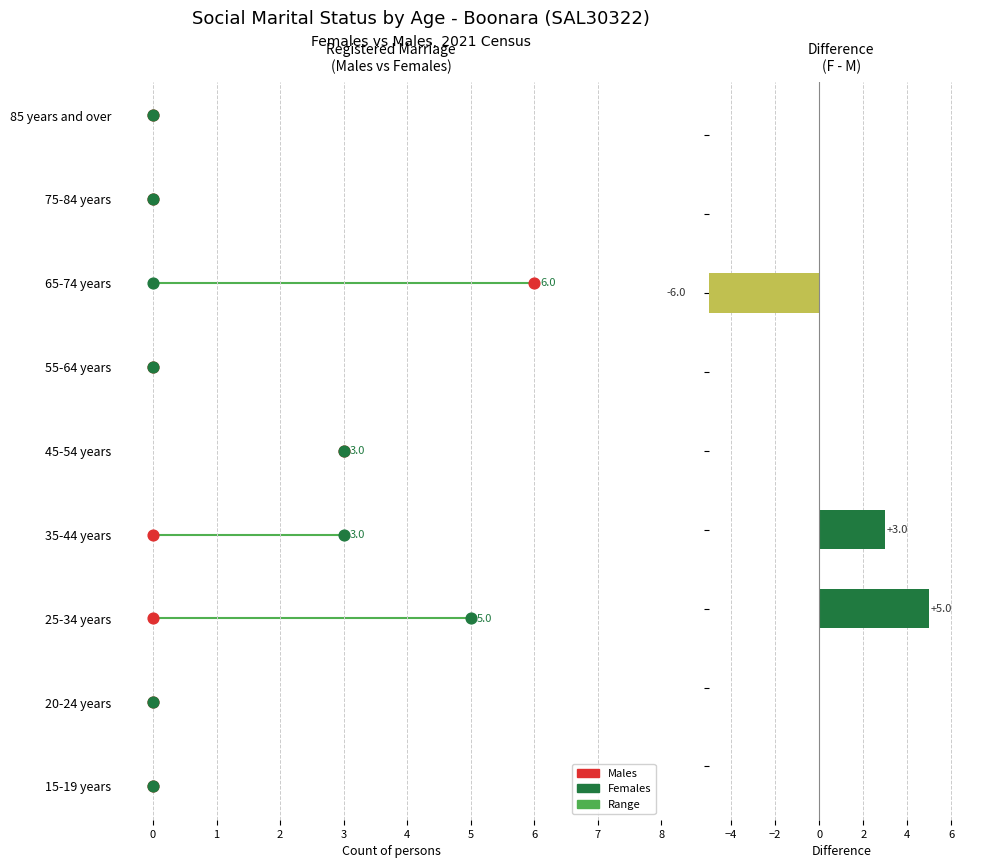

Between 2 and 0, which is larger?

2